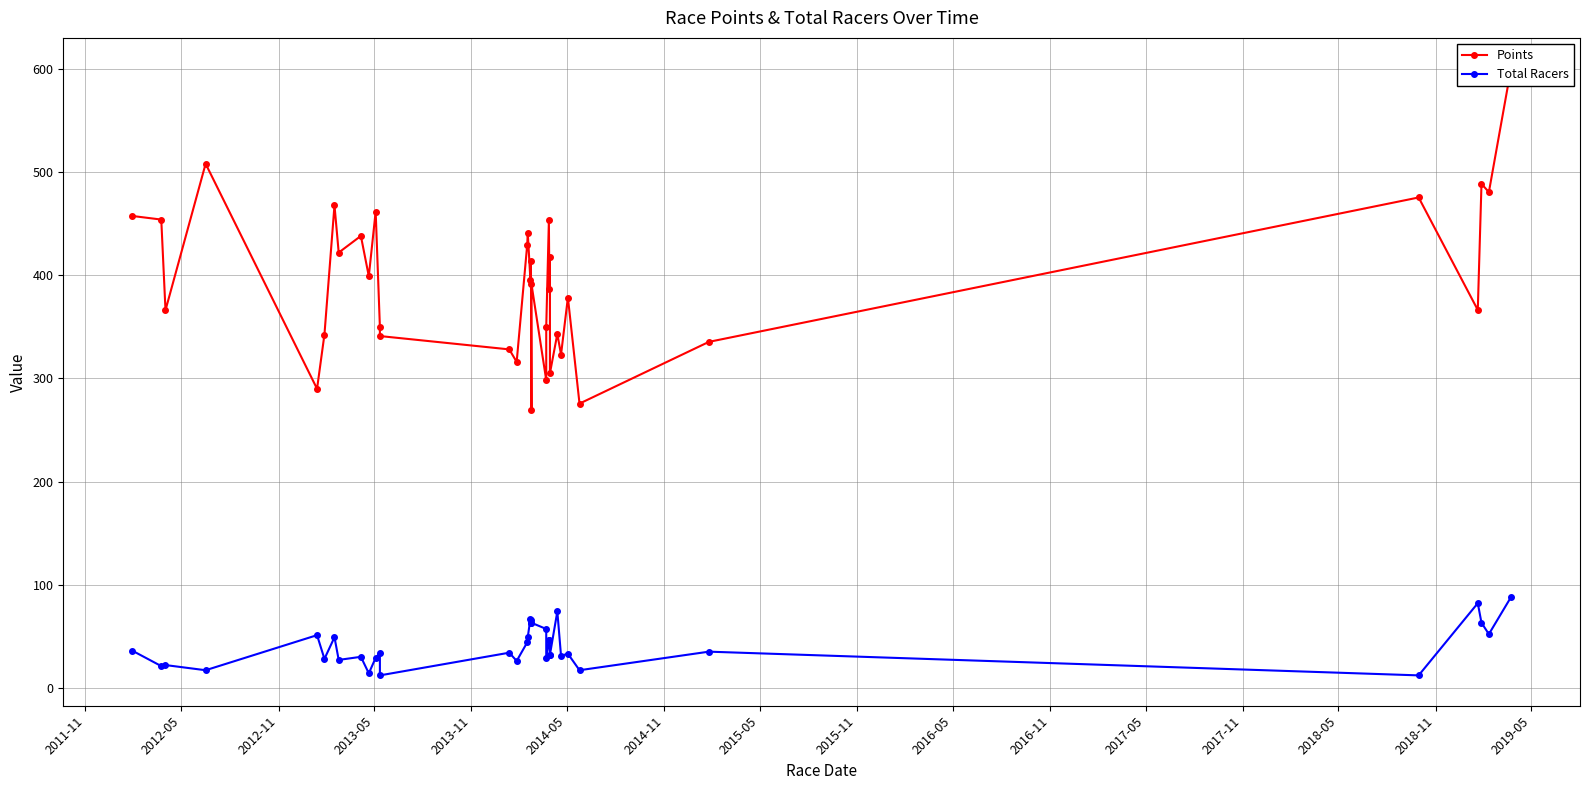

Which label corresponds to the smallest value in the chart?

2017-11